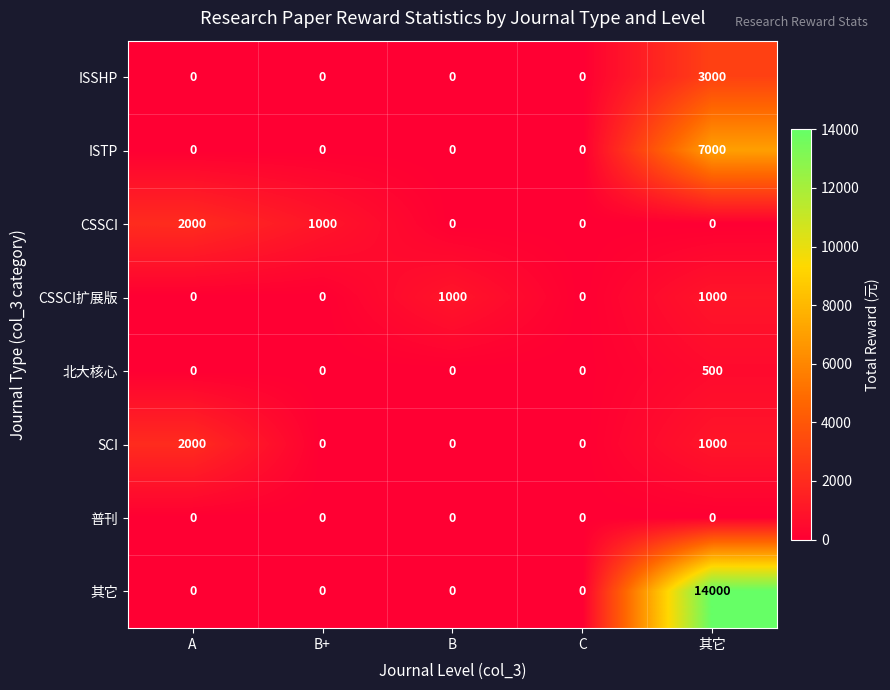

The SCI series shows -1360 at C. True or false?

False